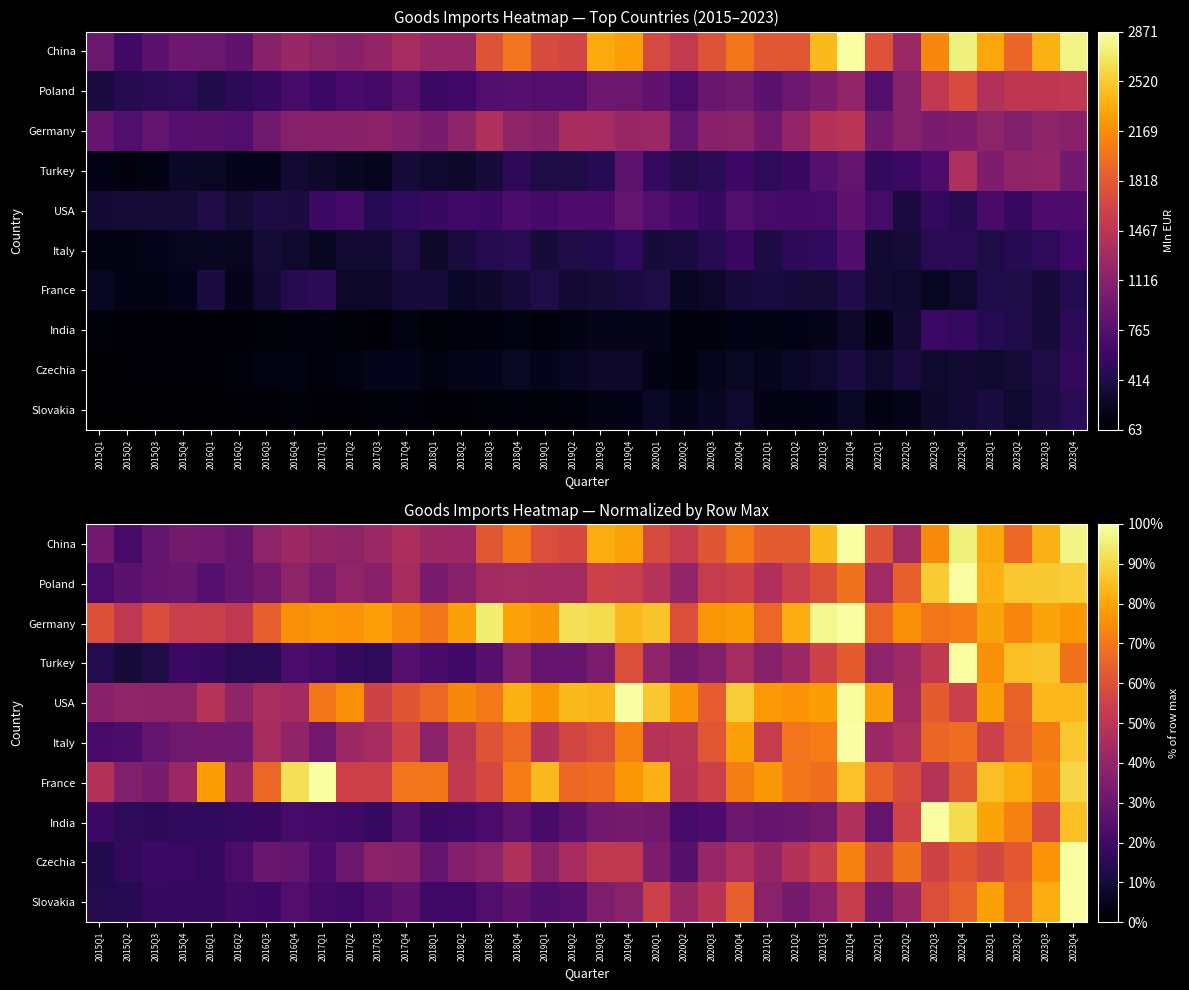

How many data points does each series have?

36